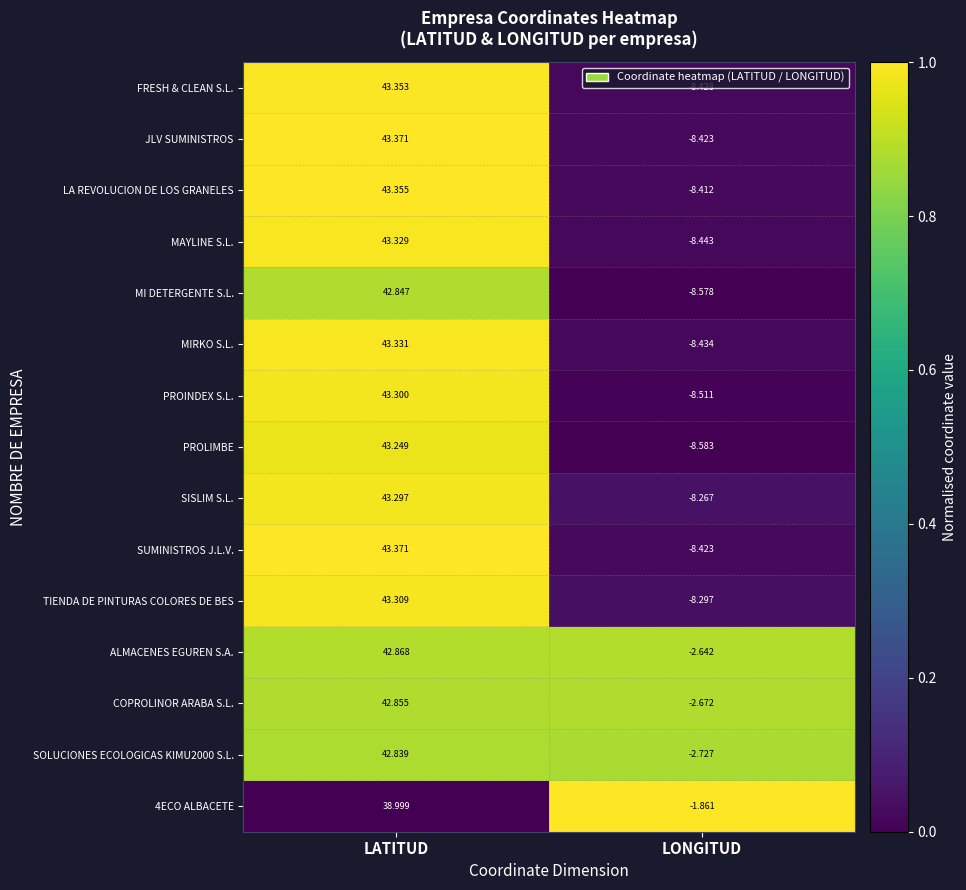

Is the value of SOLUCIONES ECOLOGICAS KIMU2000 S.L. at LATITUD greater than the value of PROINDEX S.L. at LONGITUD?

Yes